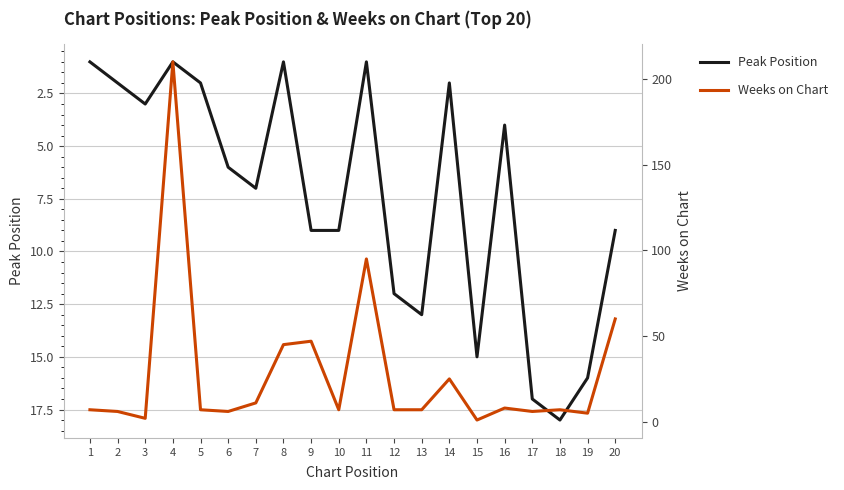

At which category is the sum across all series the highest?

4